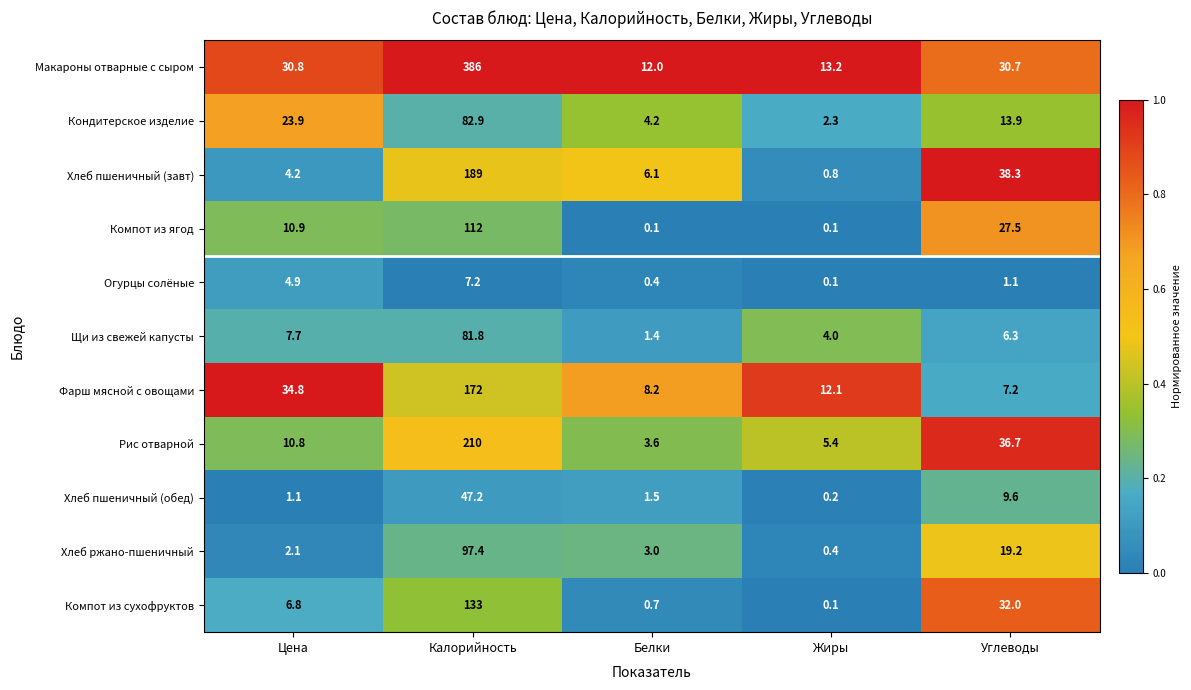

What is the total value across all series at Калорийность?

1518.5